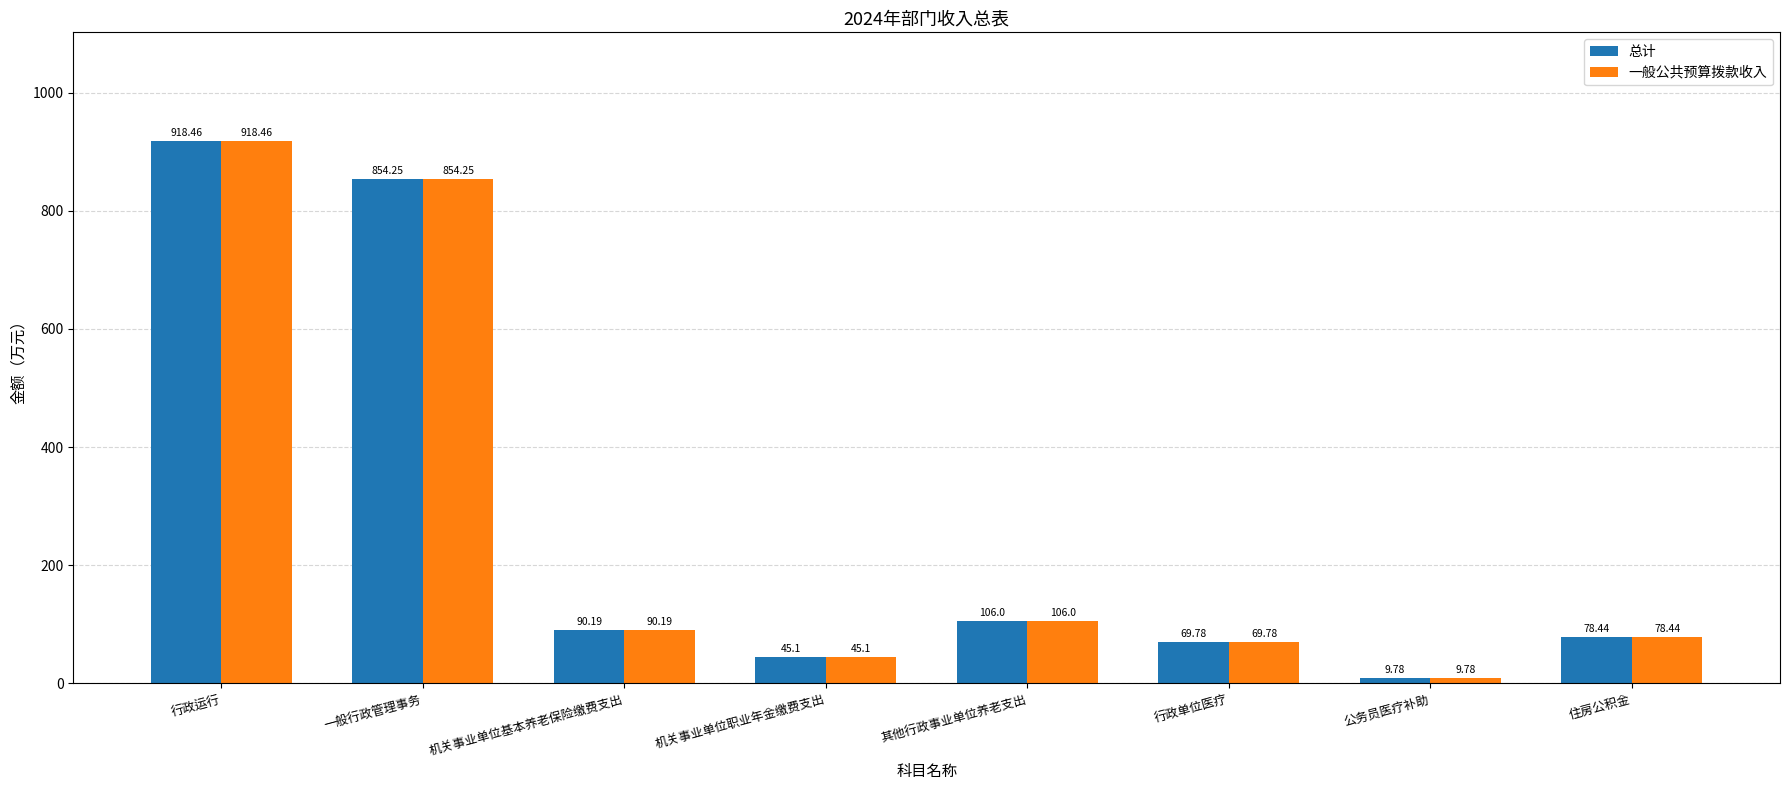

How many distinct data groups are displayed?

2